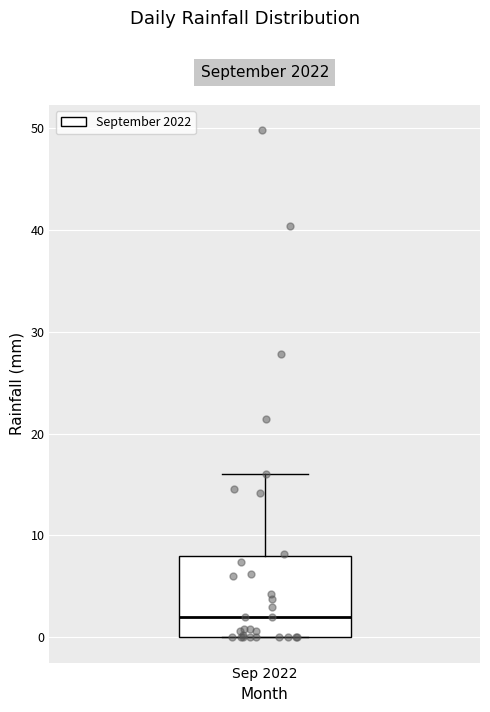

Where is the lower edge of the box for Sep 2022 on the y-axis? The values are not printed on the chart, so give them approximately, as read against the axis.

0